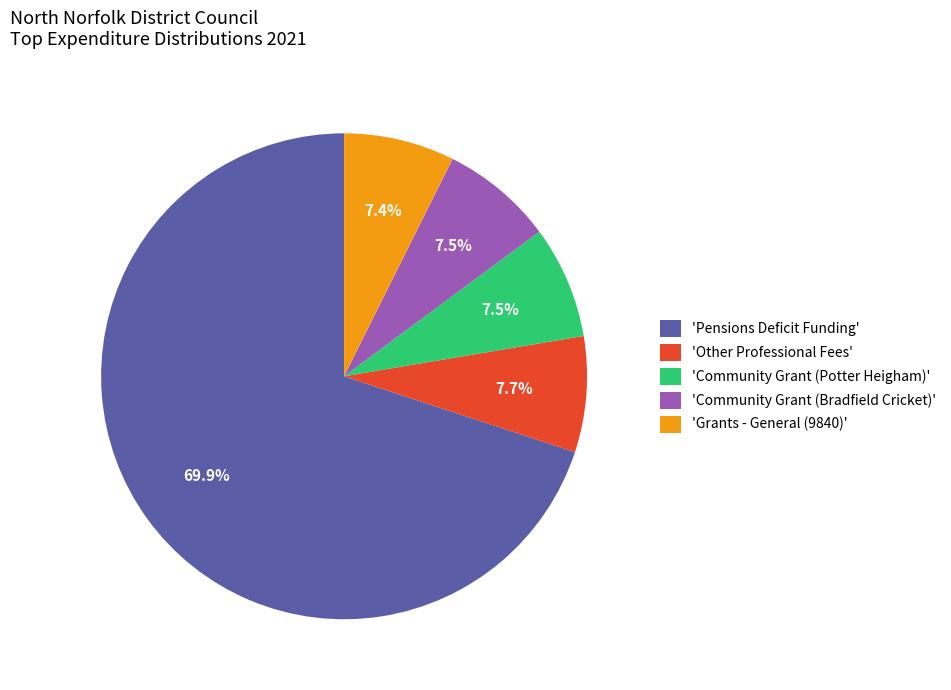

Count the number of slices in the pie.

5